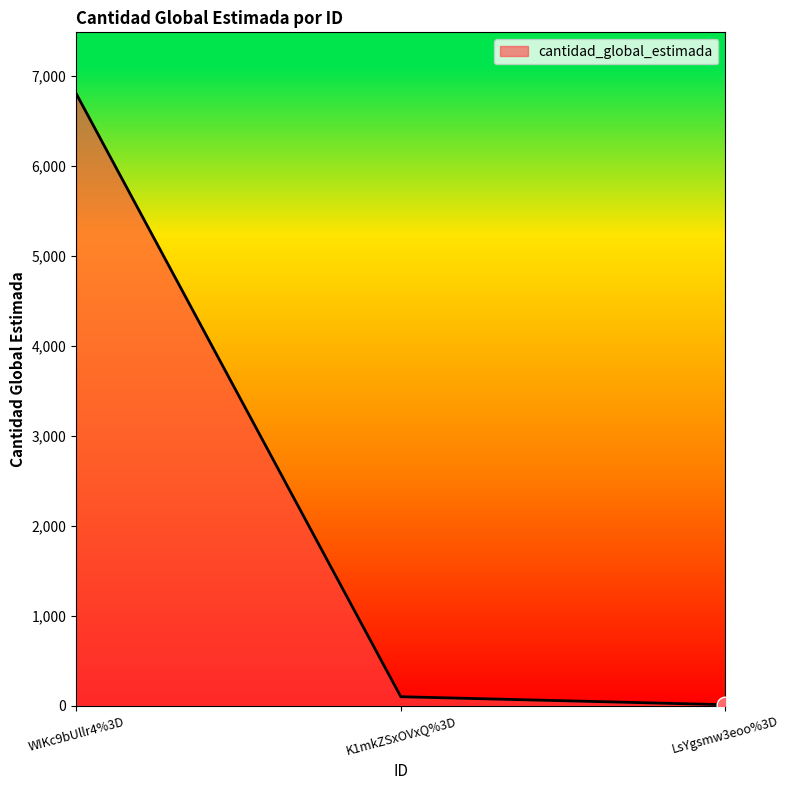

Reading left to right, list all the values displayed in this chart.

6800	100	11